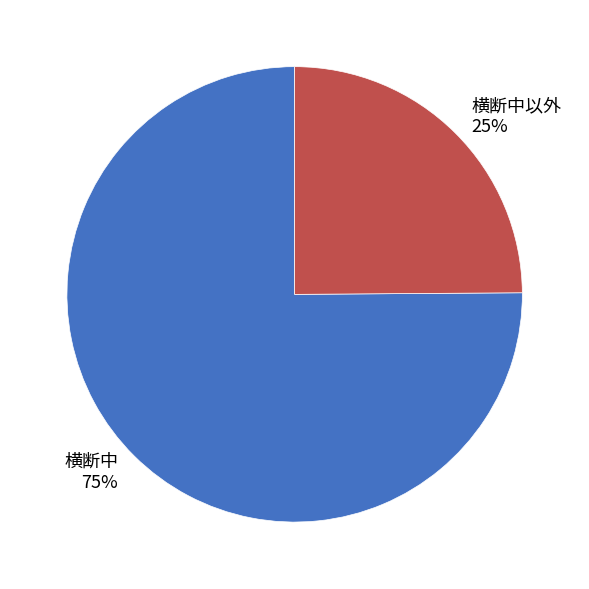

What is the majority slice?

横断中